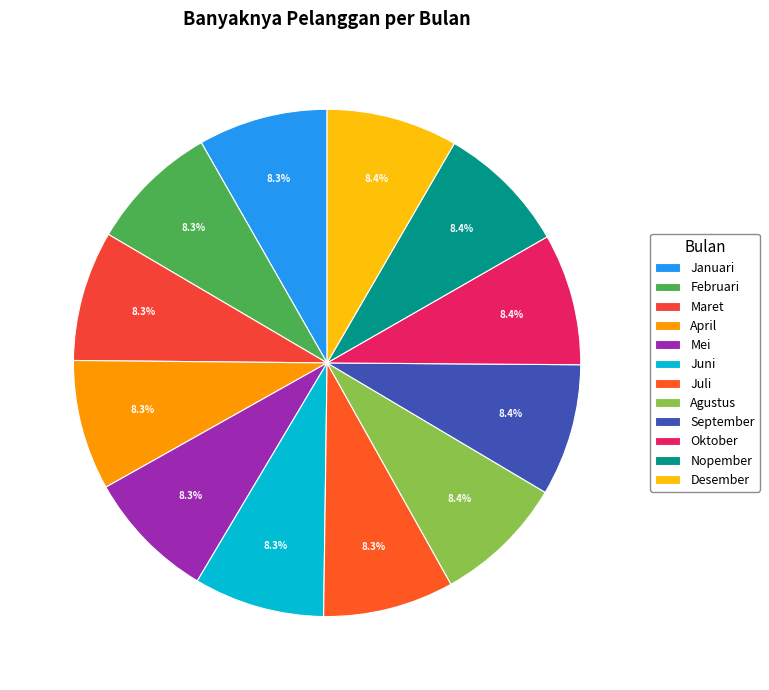

Is there a majority slice in this chart?

No